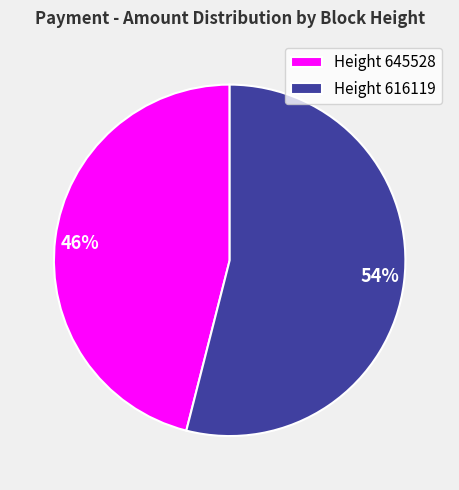

Combined, do 46% and 54% account for over 50%?

Yes